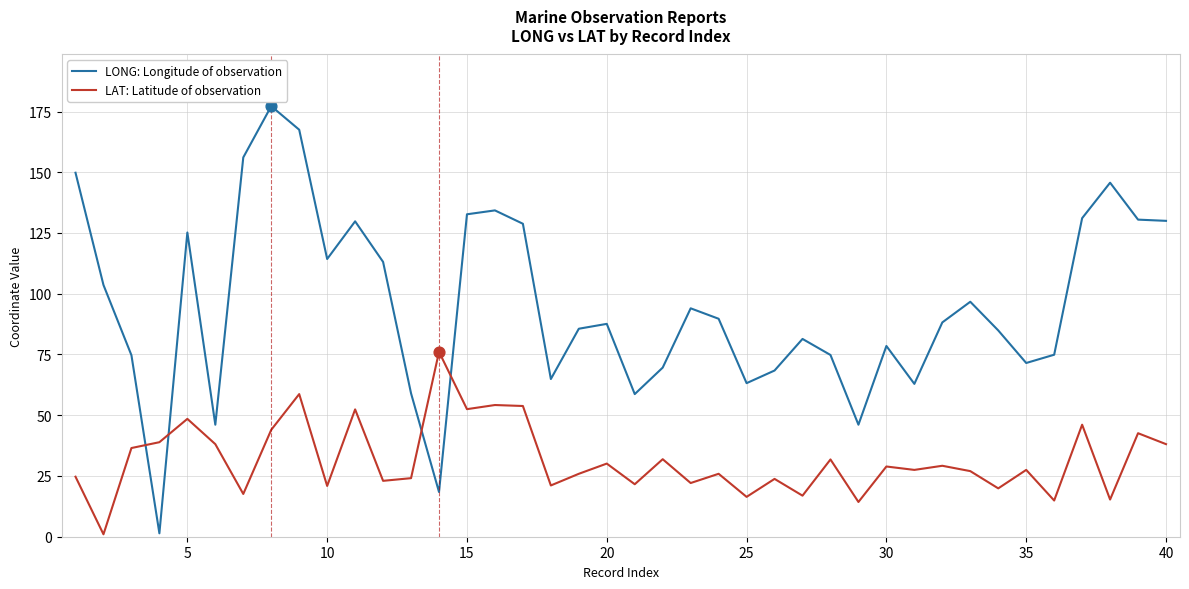

Which series has the largest total across all categories?

LONG: Longitude of observation